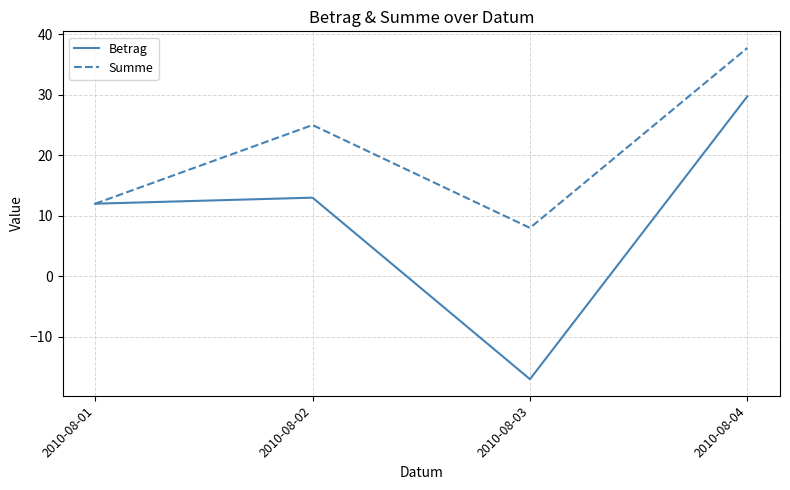

What is the maximum value shown in the chart?

37.8